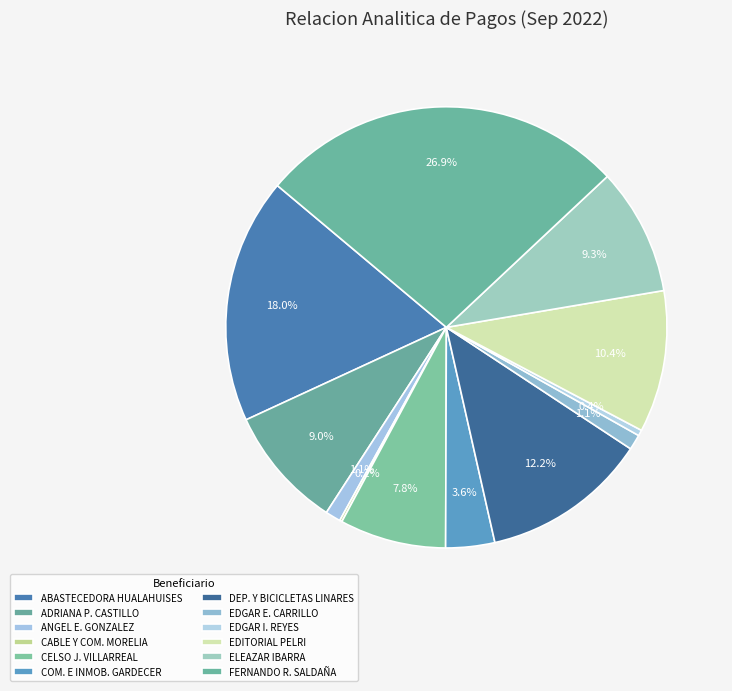

How many slices are in this pie chart?

12